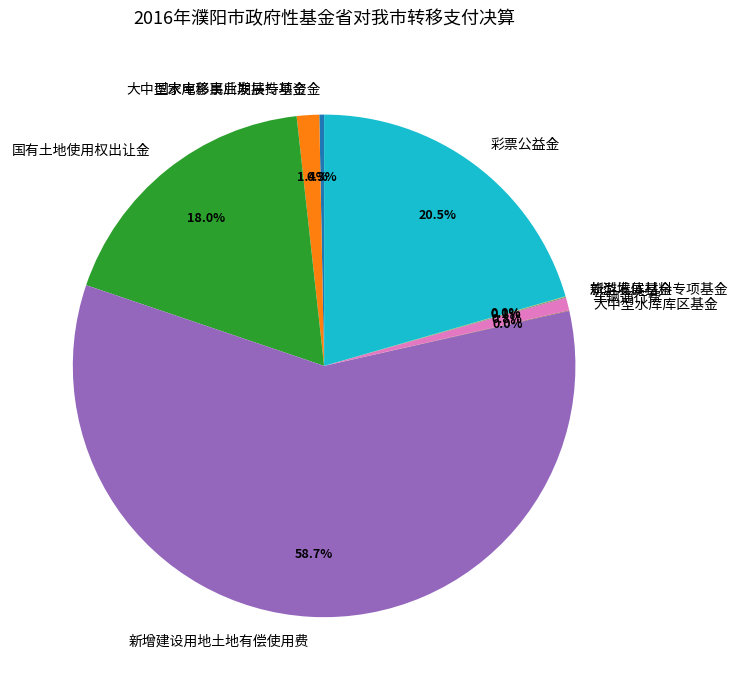

Between 车辆通行费 and 彩票公益金, which is larger?

彩票公益金